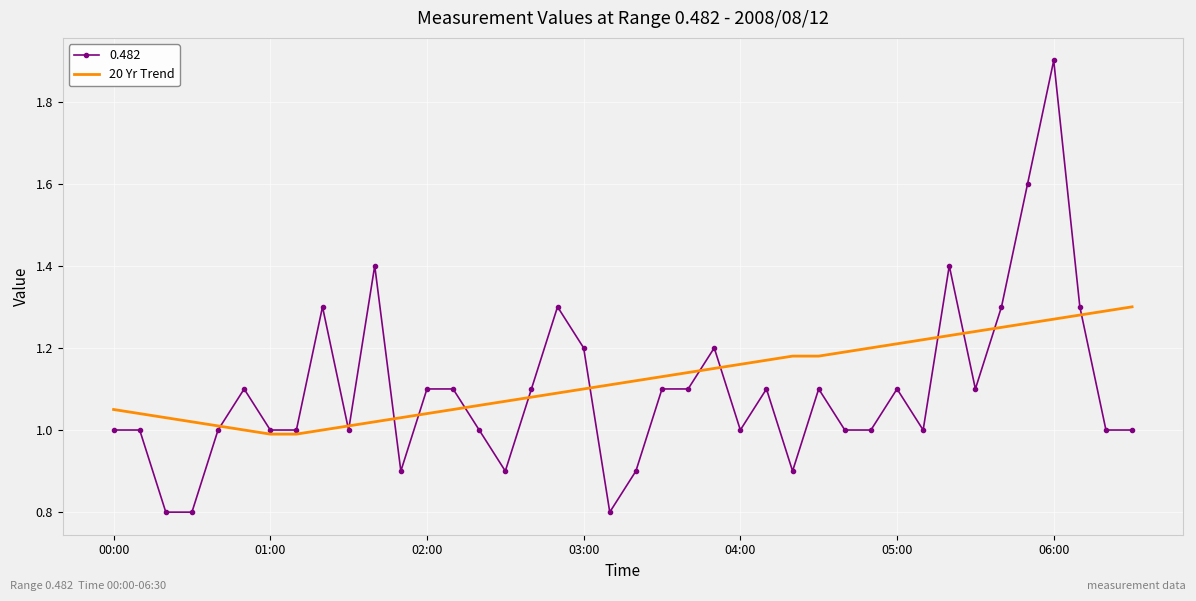

Which series has the widest spread of values?

0.482